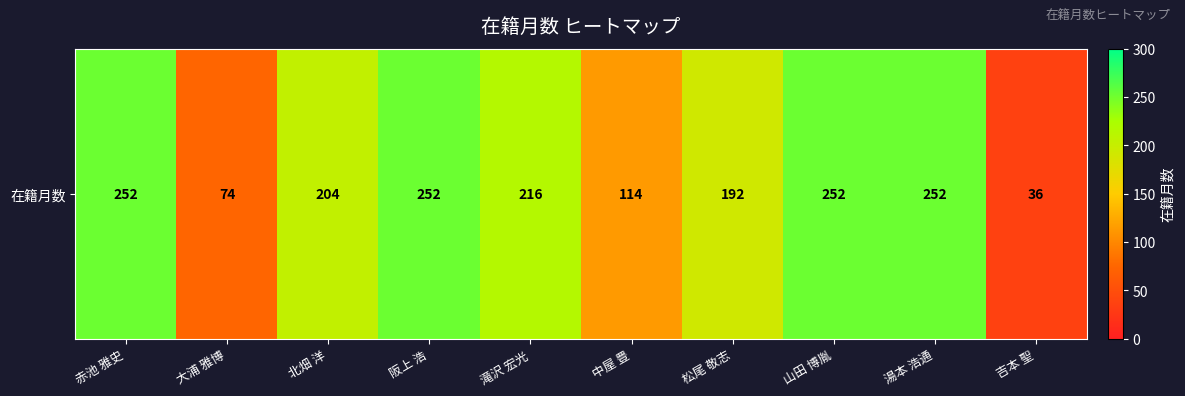

Rank the categories by value from lowest to highest.

吉本 聖, 大浦 雅博, 中屋 豊, 松尾 敬志, 北畑 洋, 滝沢 宏光, 赤池 雅史, 阪上 浩, 山田 博胤, 湯本 浩通